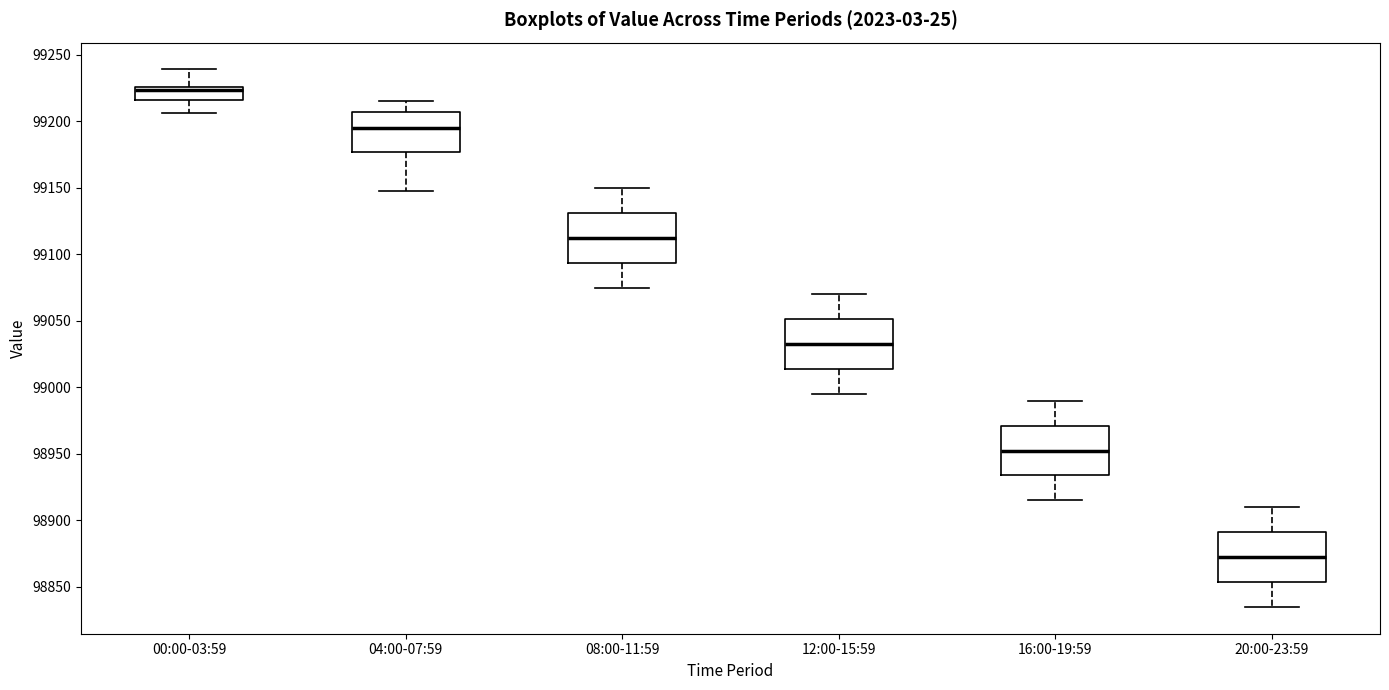

Reading left to right, read every box against the y-axis: the position of its median line, the range the box covers, and the ends of its whiskers. The values are not printed on the chart, so give them approximately, as read against the axis.

00:00-03:59: median 99225 (just below the box's upper edge), box 99215 to 99225, whiskers 99205 to 99240
04:00-07:59: median 99195, box 99175 to 99205, whiskers 99145 to 99215
08:00-11:59: median 99115, box 99095 to 99130, whiskers 99075 to 99150
12:00-15:59: median 99035, box 99015 to 99050, whiskers 98995 to 99070
16:00-19:59: median 98955, box 98935 to 98970, whiskers 98915 to 98990
20:00-23:59: median 98875, box 98855 to 98890, whiskers 98835 to 98910